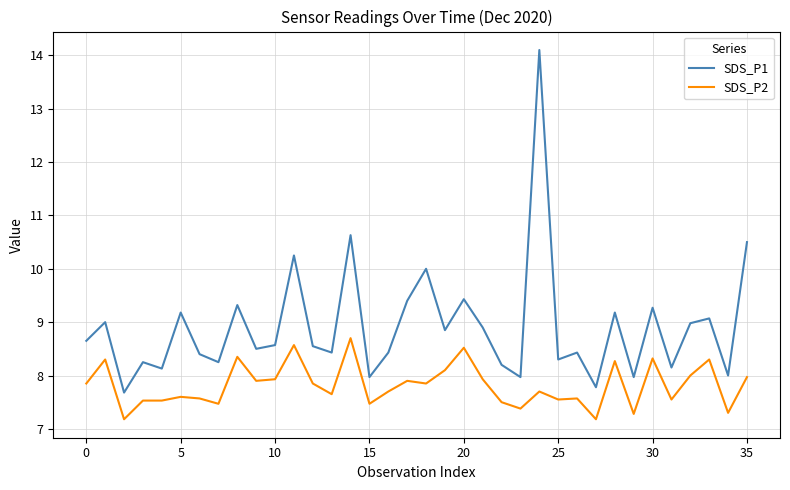

List the series in order of their peak value, highest first.

SDS_P1, SDS_P2